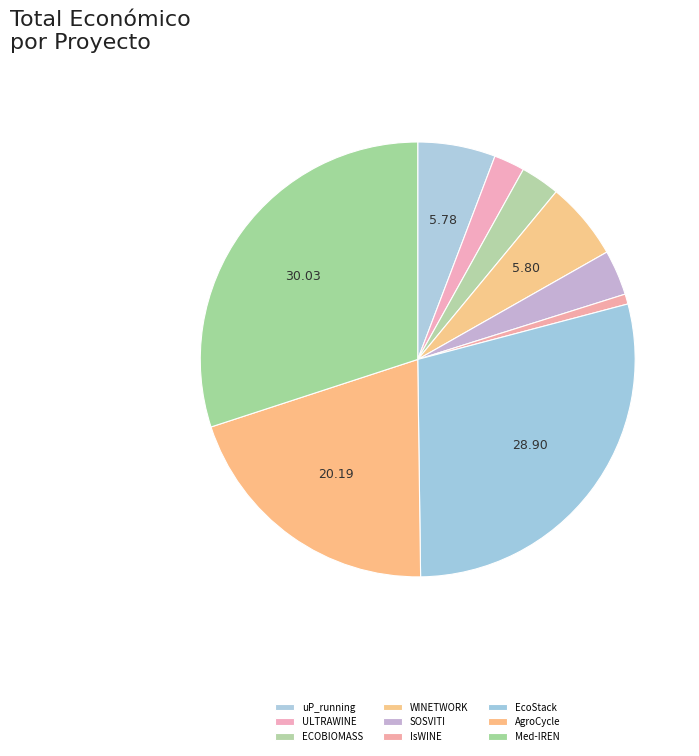

Does IsWINE represent more than half of the total?

No